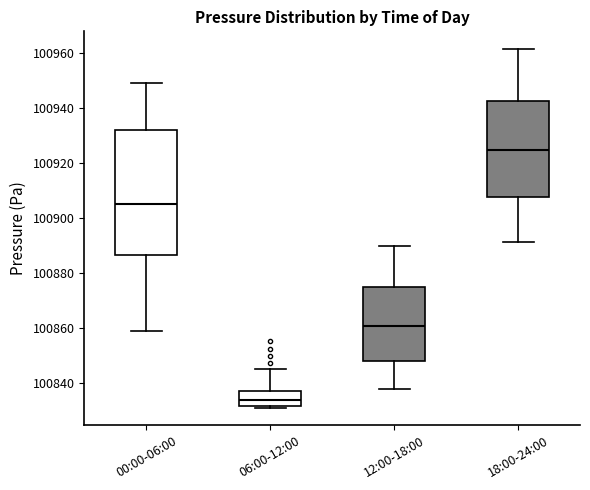

Which box is the tallest, from its lower edge to its upper edge?

00:00-06:00